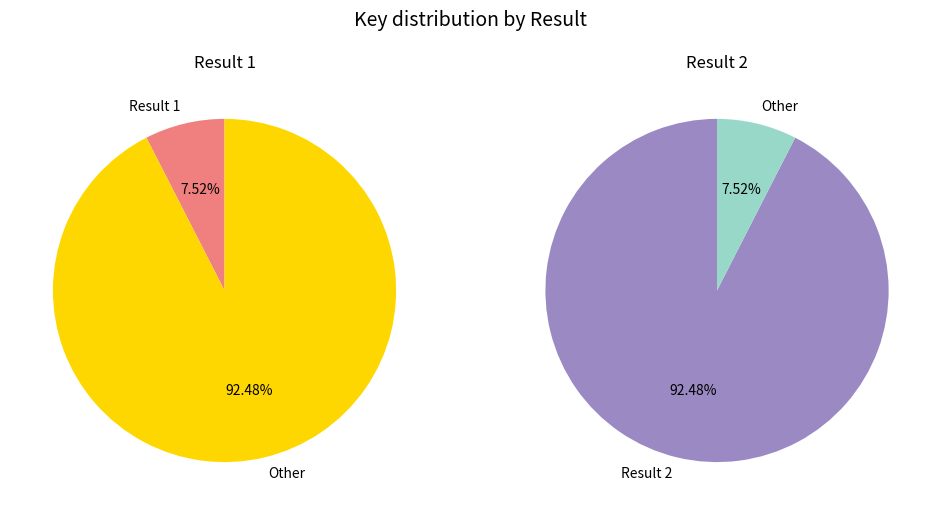

Does 2 represent more than half of the total?

Yes